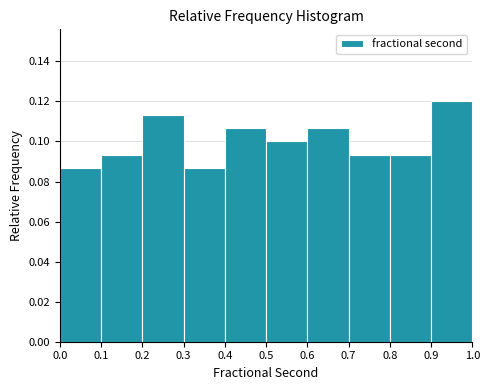

Reading left to right, list every bar in this chart as the range it spans on the x-axis followed by its height. The values are not printed on the chart, so give them approximately, as read against the axis.

0.0 to 0.1: 0.086
0.1 to 0.2: 0.094
0.2 to 0.3: 0.114
0.3 to 0.4: 0.086
0.4 to 0.5: 0.106
0.5 to 0.6: 0.100
0.6 to 0.7: 0.106
0.7 to 0.8: 0.094
0.8 to 0.9: 0.094
0.9 to 1.0: 0.120